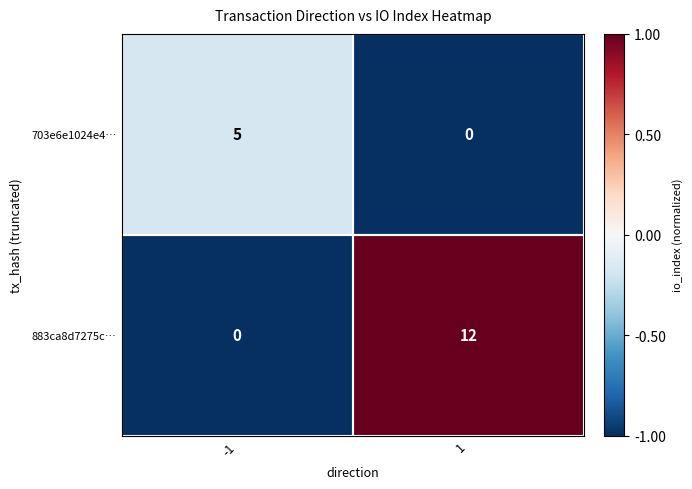

The value of 883ca8d7275c… at 1 is 12. True or false?

True